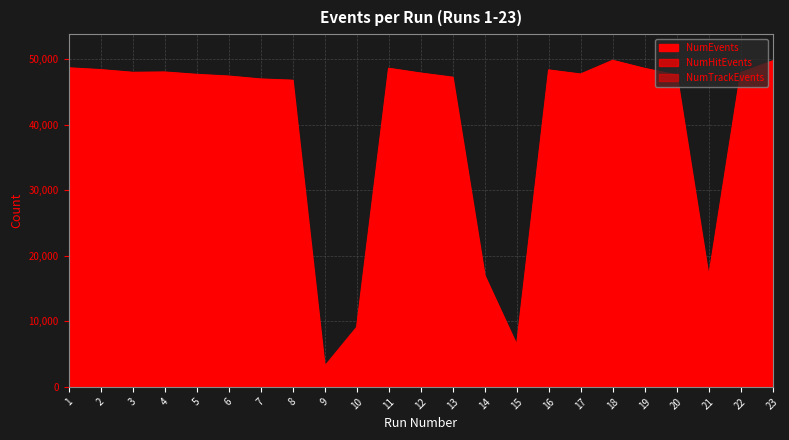

True or false: NumEvents has more than 0 points higher than both neighbors.

True